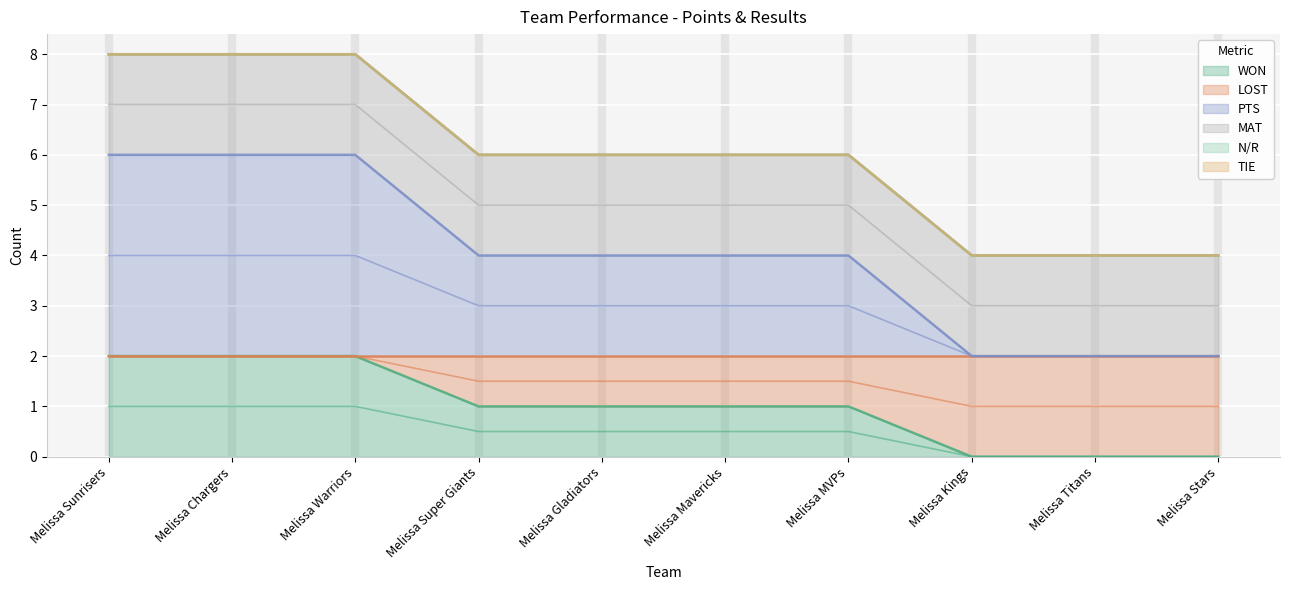

What is the label of the 7th point from the left?

Melissa MVPs